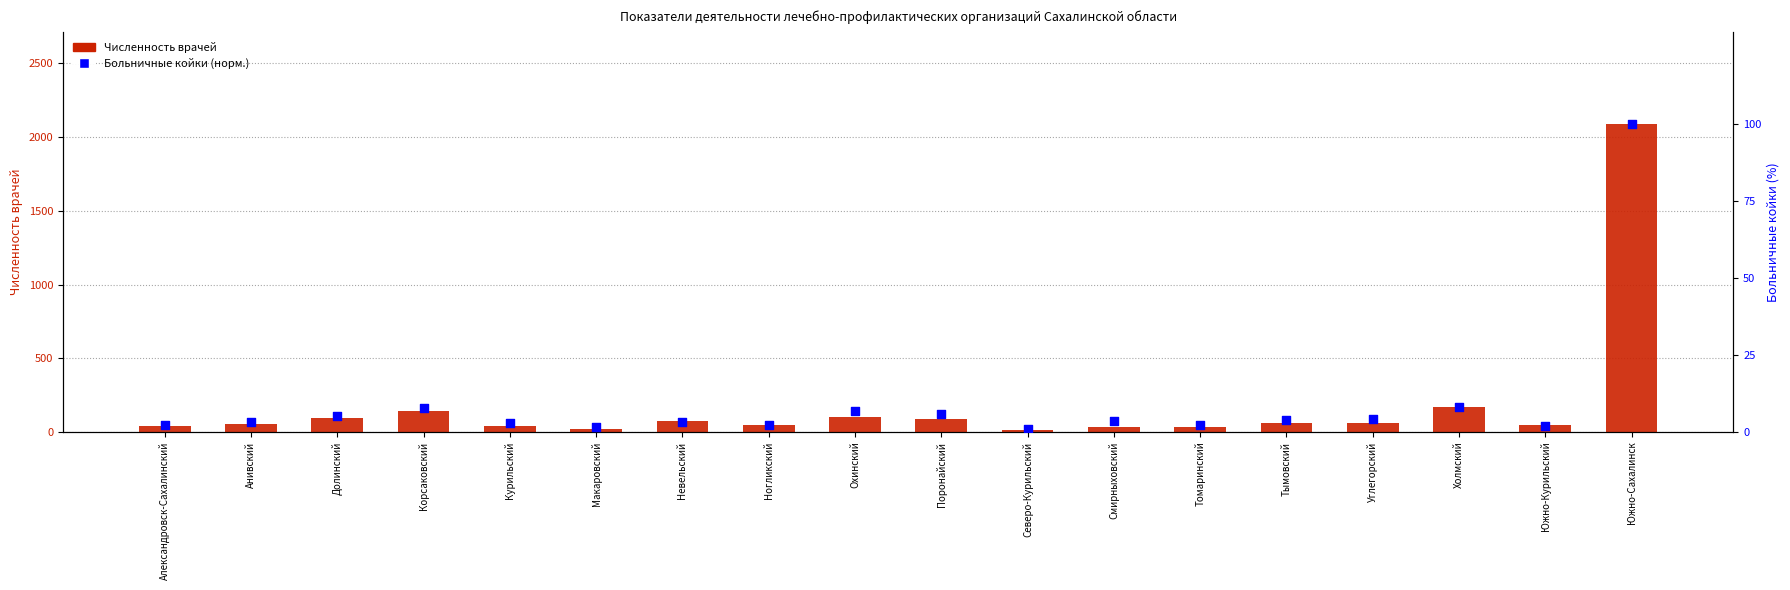

At which category is the sum across all series the highest?

Южно-Сахалинск